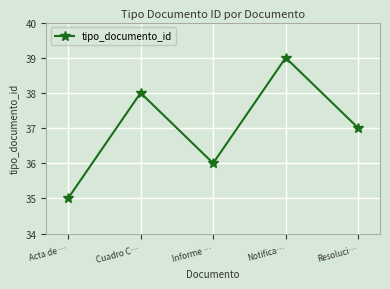

Reading right to left, what are all the values shown in this chart?

Resoluci…=37	Notifica…=39	Informe …=36	Cuadro C…=38	Acta de …=35